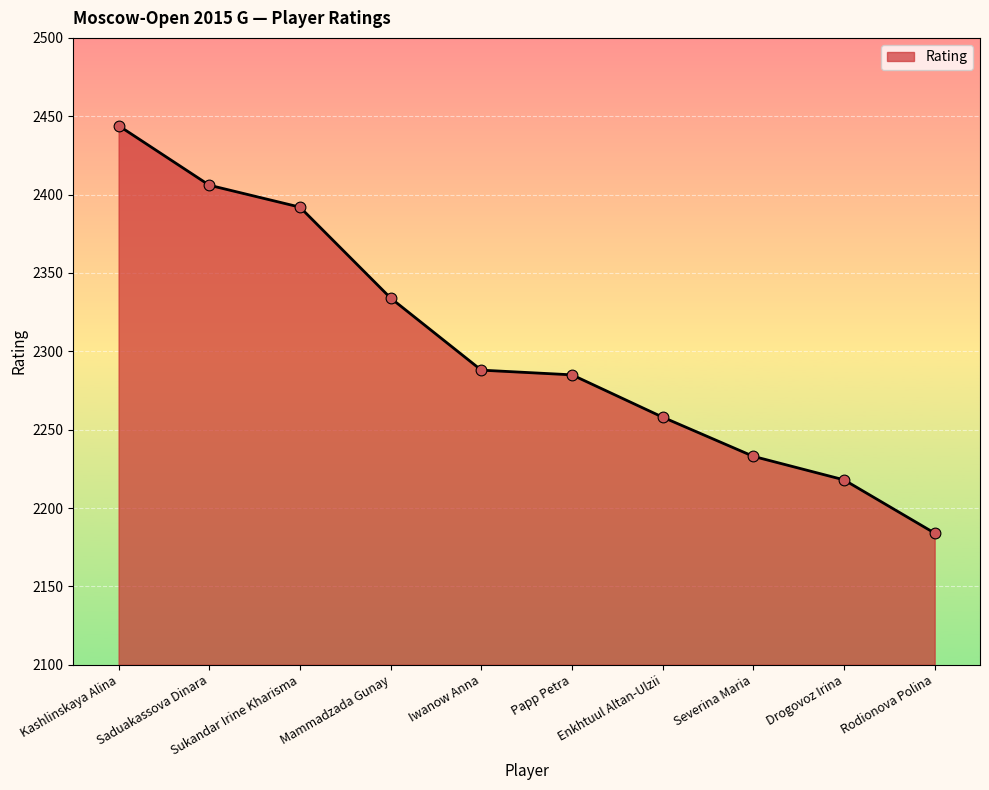

Approximately how many times larger is the value at Kashlinskaya Alina compared to Sukandar Irine Kharisma?

1.0